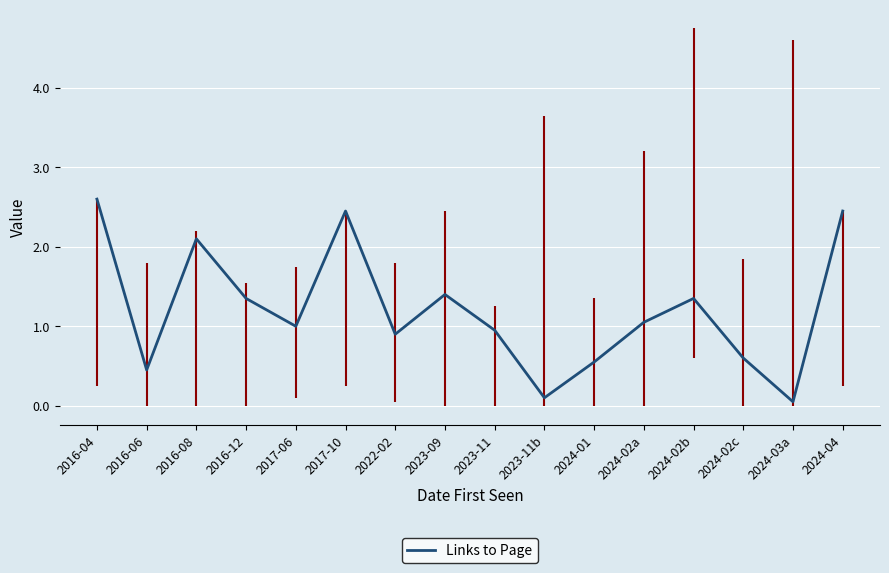

Approximately how many times larger is the value at 2024-04 compared to 2024-02b?

1.8